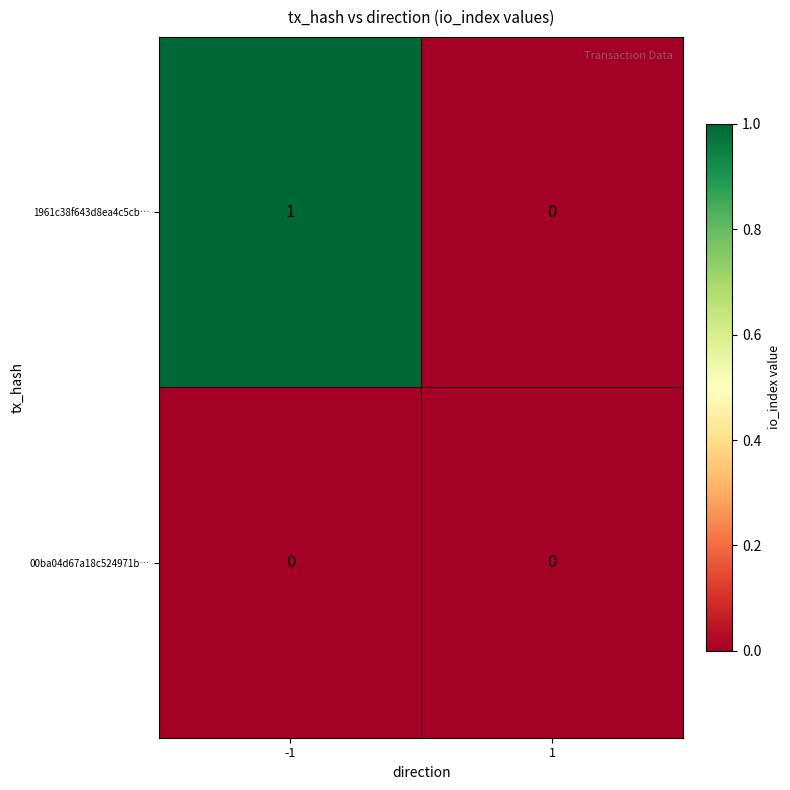

The value of 00ba04d67a18c524971b… at -1 is 0. True or false?

True